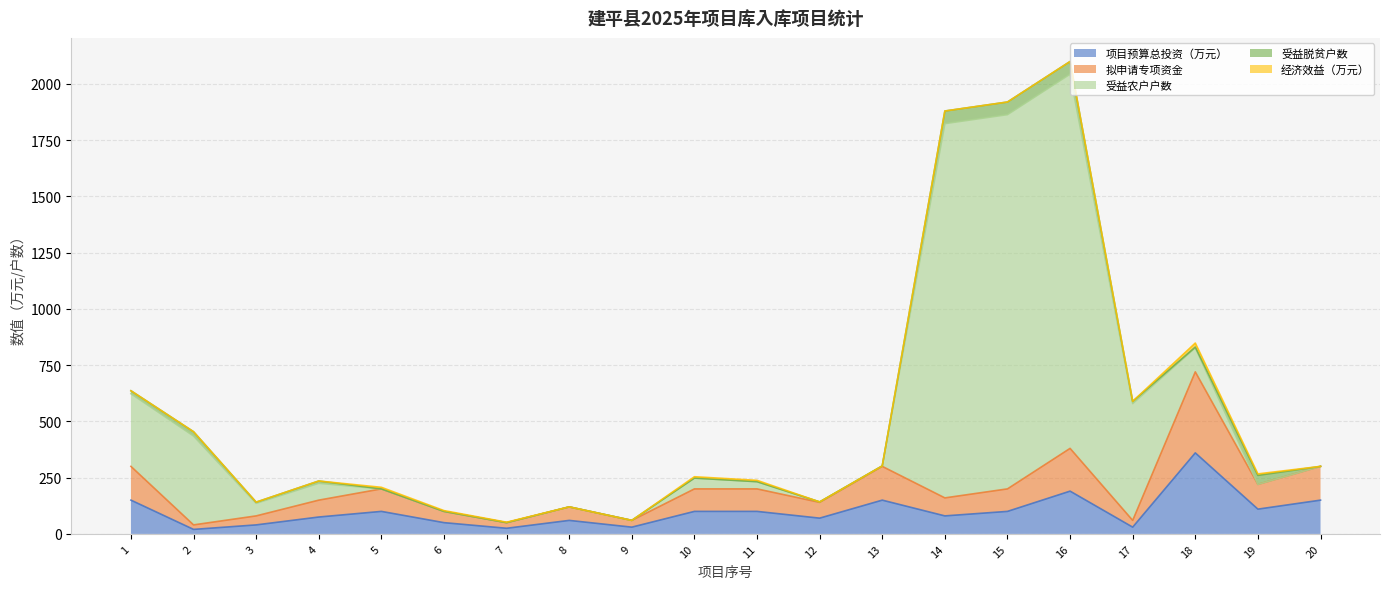

How many lines are shown in the chart?

5